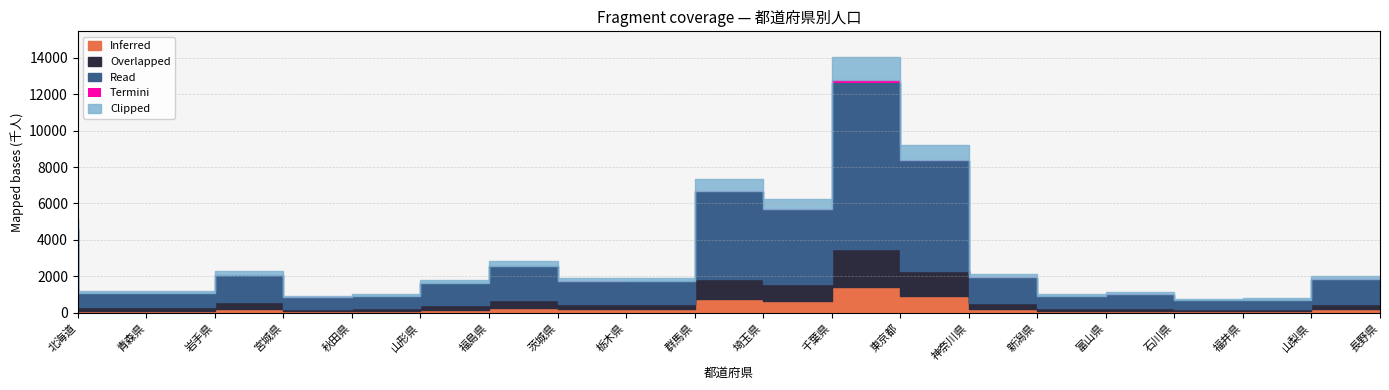

Rank the categories by value from highest to lowest.

東京都, 神奈川県, 埼玉県, 千葉県, 北海道, 茨城県, 宮城県, 新潟県, 長野県, 群馬県, 栃木県, 福島県, 青森県, 岩手県, 石川県, 山形県, 富山県, 秋田県, 山梨県, 福井県